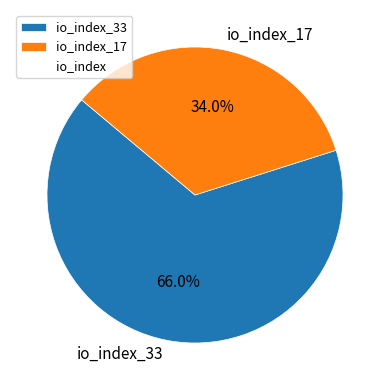

How many segments does this pie chart have?

2